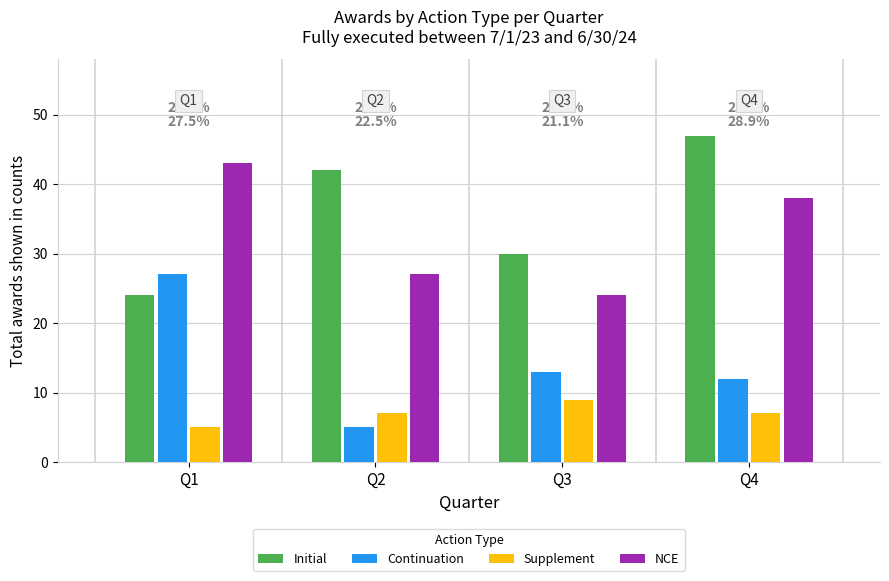

What are all the series names shown in the legend?

Initial, Continuation, Supplement, NCE